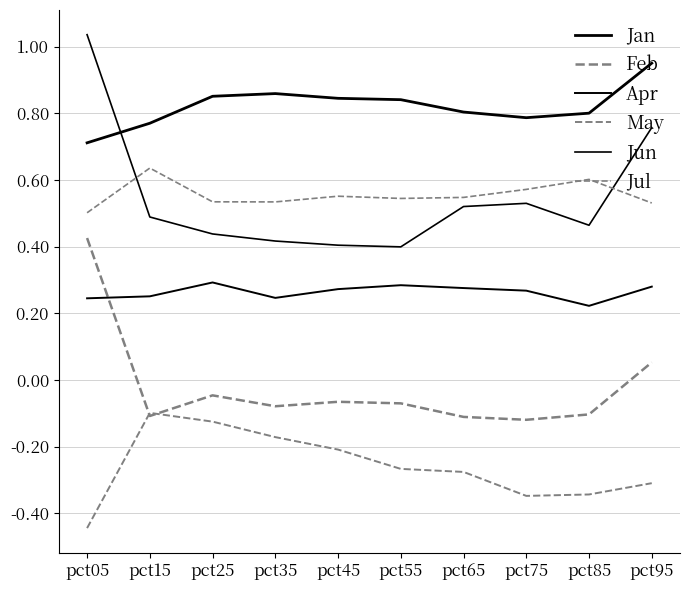

How many lines are shown in the chart?

6